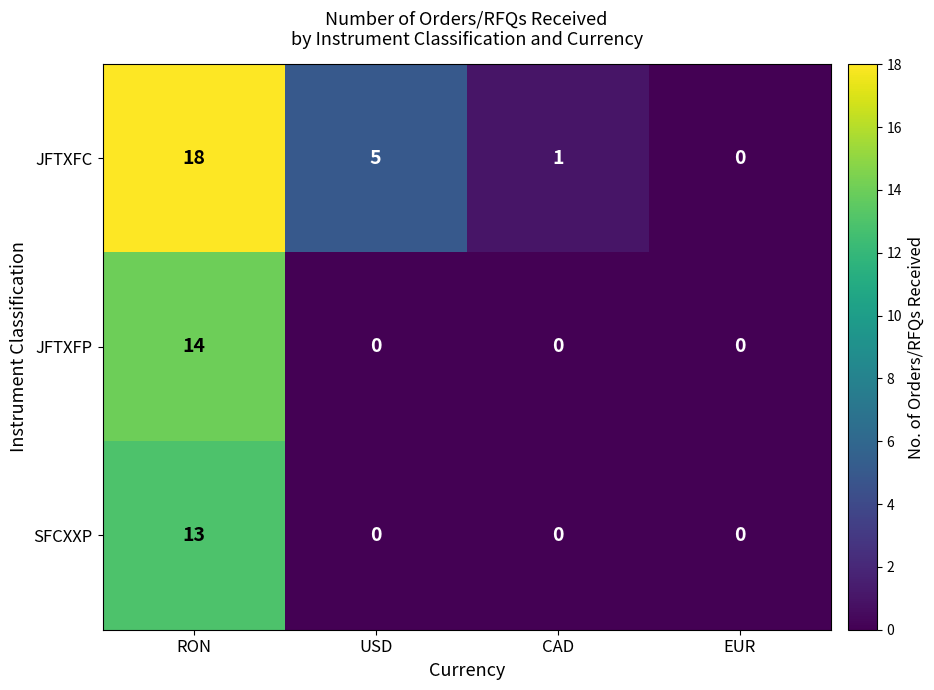

How many positive values does the JFTXFC series have?

3